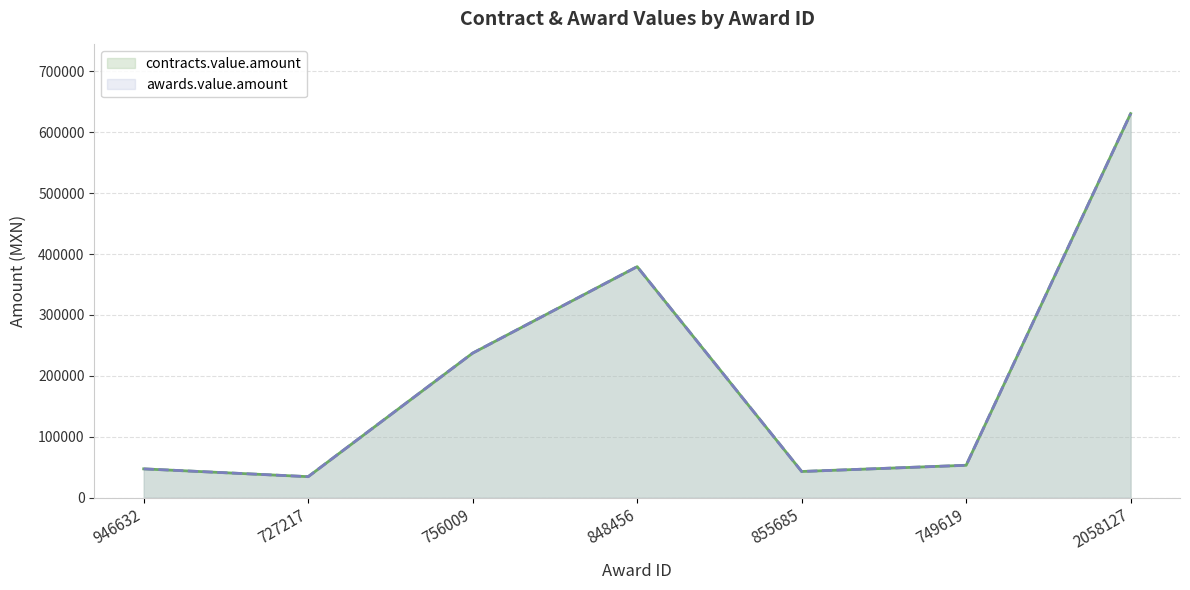

Reading left to right, list all the values displayed in this chart.

contracts.value.amount: 946632=47413.8	727217=34610.4	756009=237418.1	848456=379305.0	855685=43103.0	749619=53320.0	2058127=630504.0
awards.value.amount: 946632=47413.8	727217=34610.4	756009=237418.1	848456=379305.0	855685=43103.0	749619=53320.0	2058127=630504.0